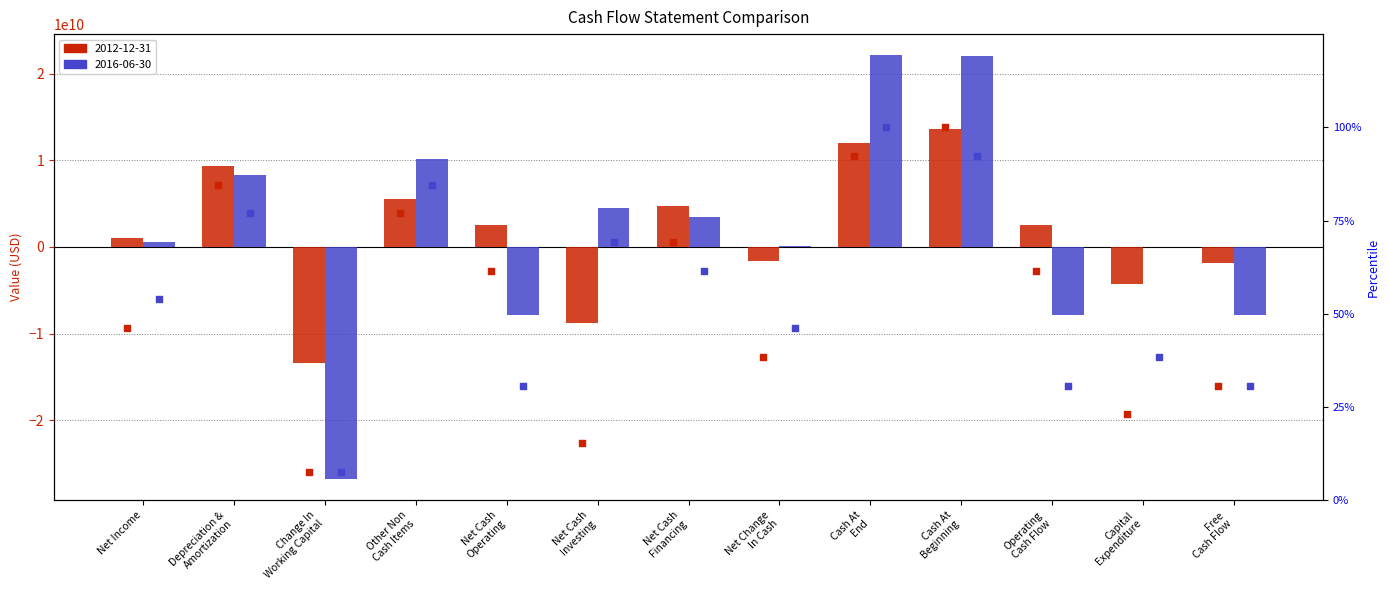

What is the total value across all series at Net Change
In Cash?

-1527000000